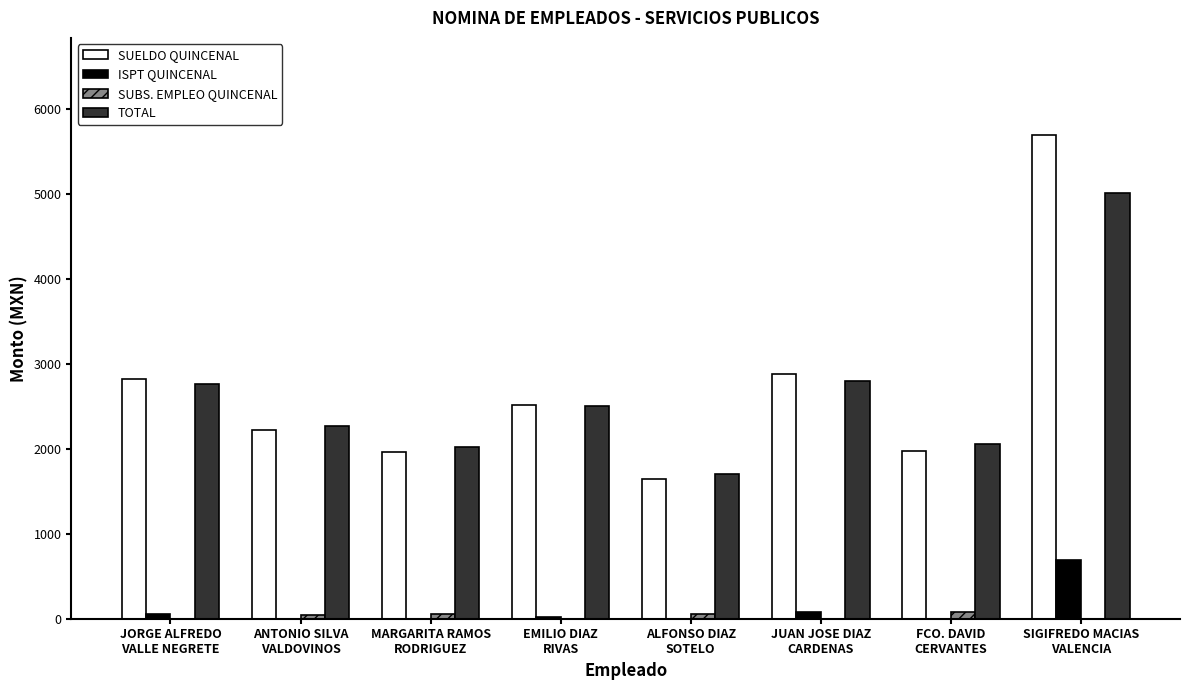

What is the average value of the SUELDO QUINCENAL series?

2717